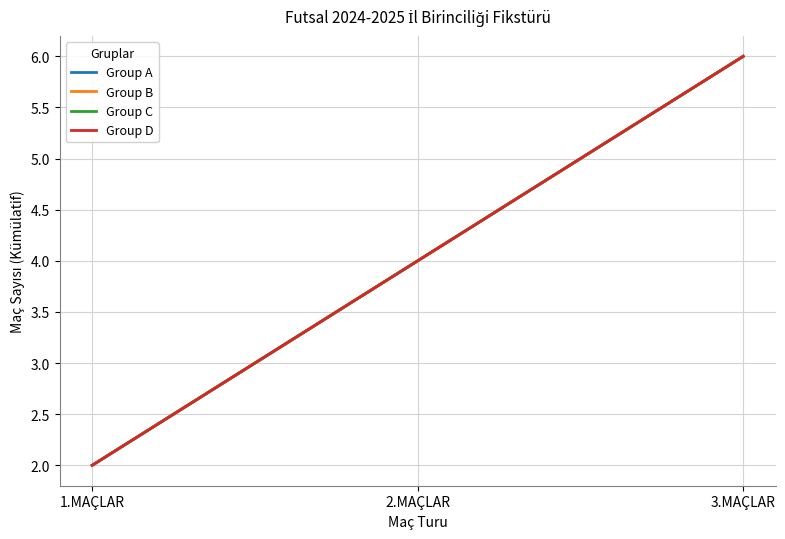

Reading left to right, list all the values displayed in this chart.

Group A: 2	4	6
Group B: 2	4	6
Group C: 2	4	6
Group D: 2	4	6